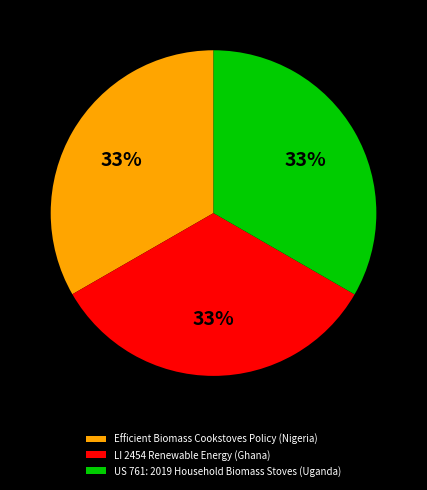

Approximately how many times larger is the value at LI 2454 Renewable Energy (Ghana) compared to Efficient Biomass Cookstoves Policy (Nigeria)?

1.0